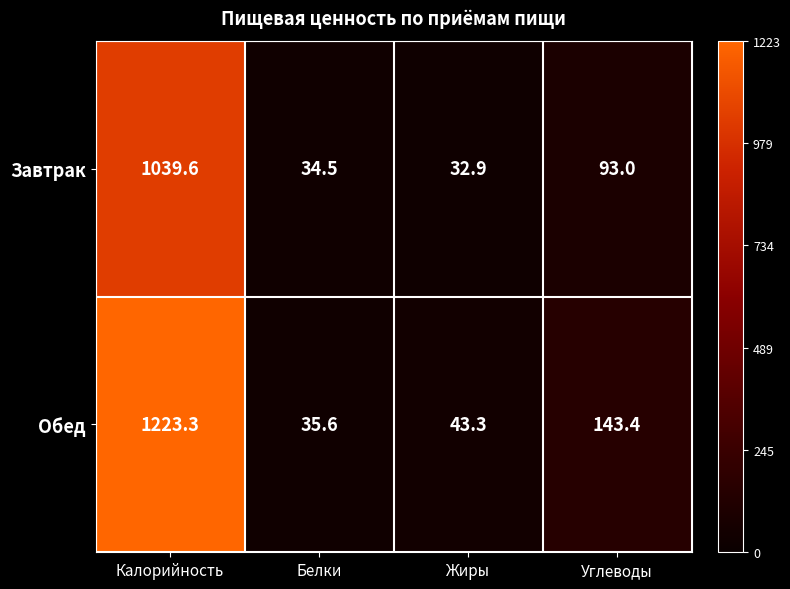

Reading left to right, list all the values displayed in this chart.

Завтрак: Калорийность=1039.6	Белки=34.5	Жиры=32.9	Углеводы=93.0
Обед: Калорийность=1223.3	Белки=35.6	Жиры=43.3	Углеводы=143.4